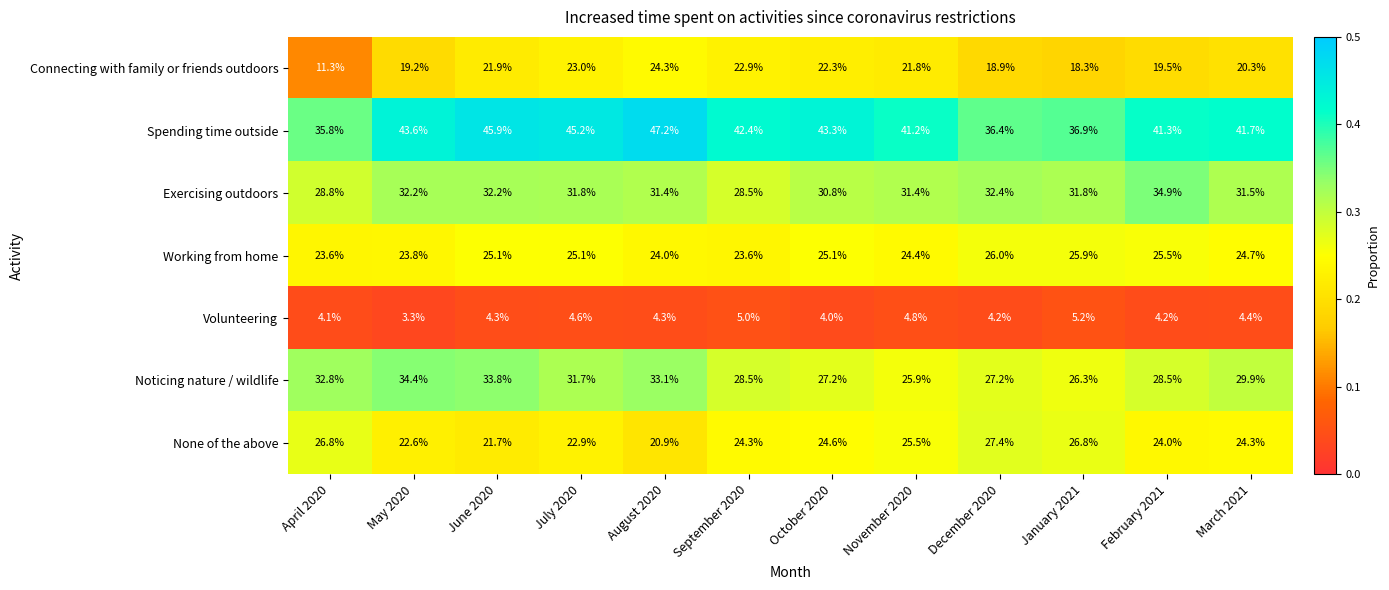

Rank the series by their maximum value, from lowest to highest.

Volunteering, Connecting with family or friends outdoors, Working from home, None of the above, Noticing nature / wildlife, Exercising outdoors, Spending time outside